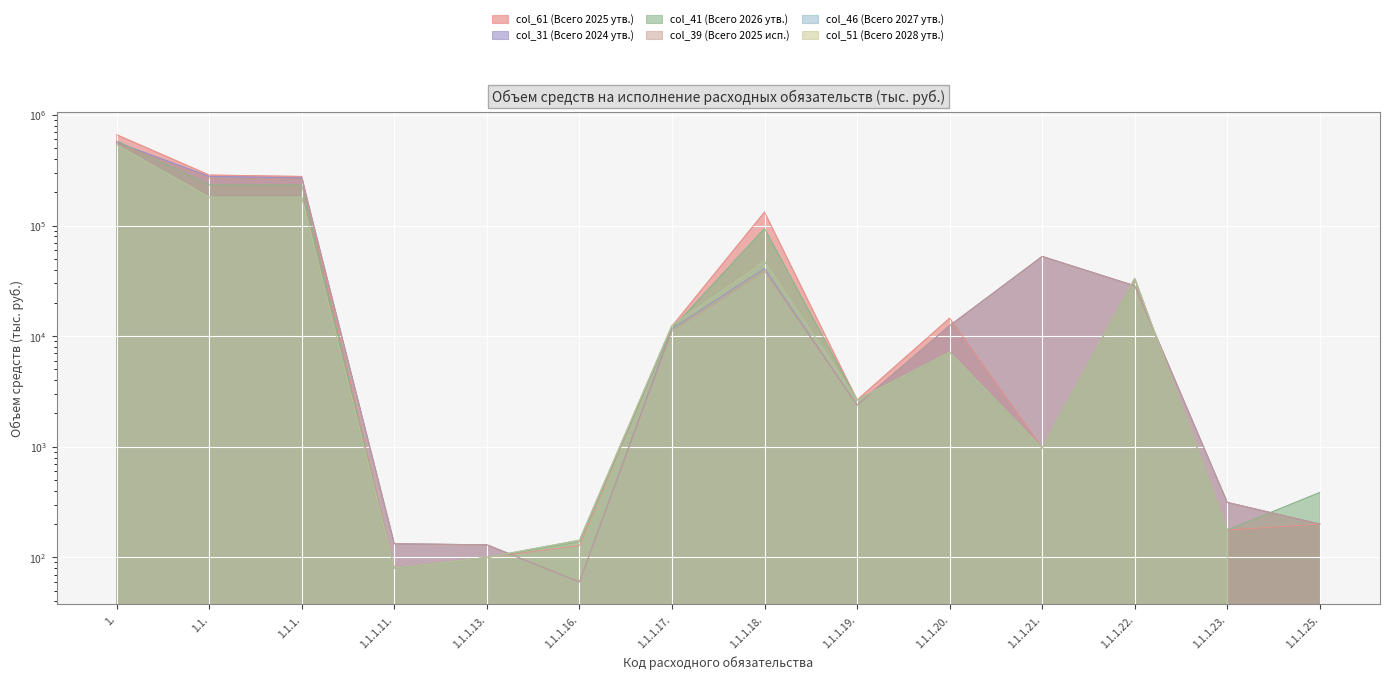

What is the label of the 13th point from the left?

1.1.1.23.